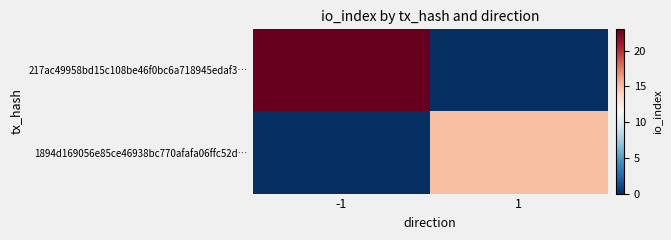

List the series in order of their peak value, lowest first.

1894d169056e85ce46938bc770afafa06ffc52d…, 217ac49958bd15c108be46f0bc6a718945edaf3…